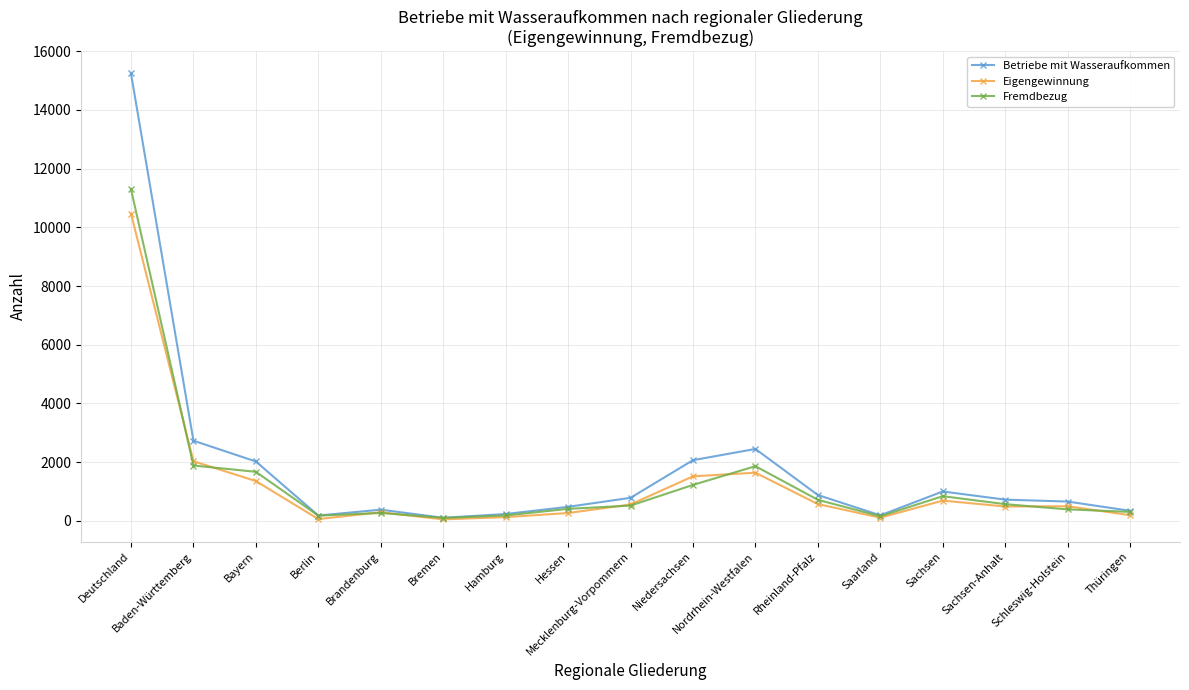

True or false: Fremdbezug has a value of 17867 at Deutschland.

False